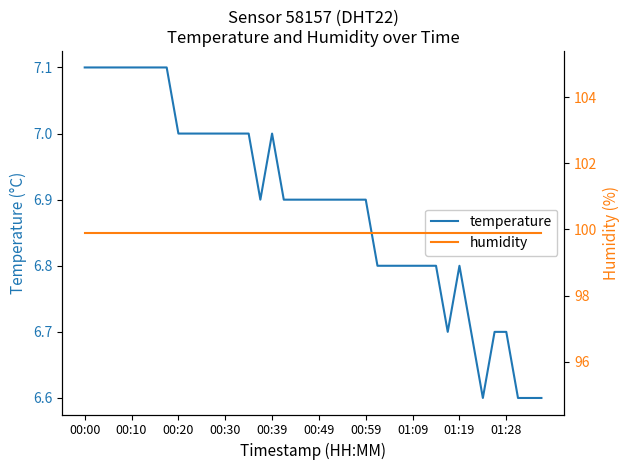

What position from the right is 30?

10